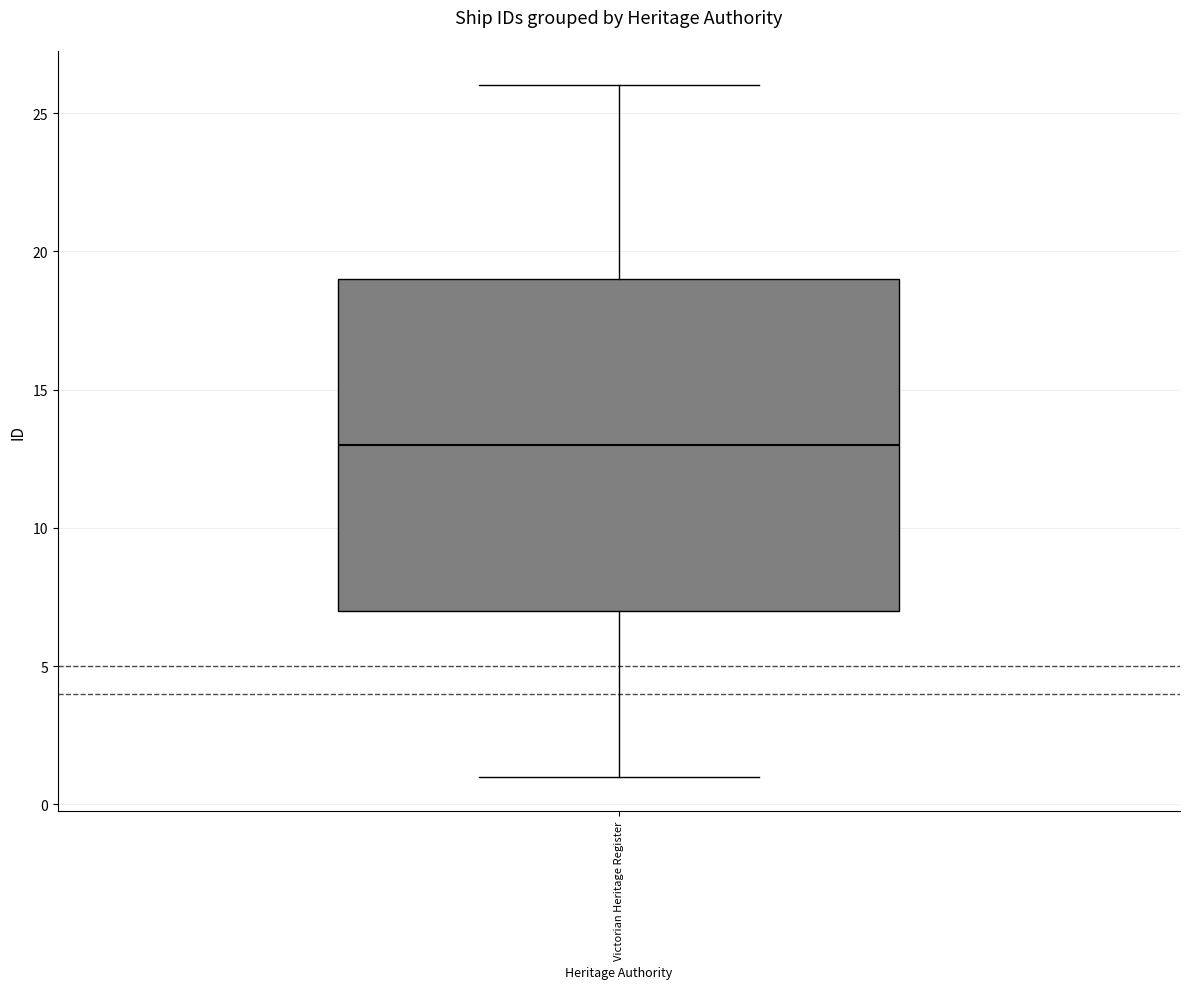

Where is the upper edge of the box for Victorian Heritage Register on the y-axis? The values are not printed on the chart, so give them approximately, as read against the axis.

19